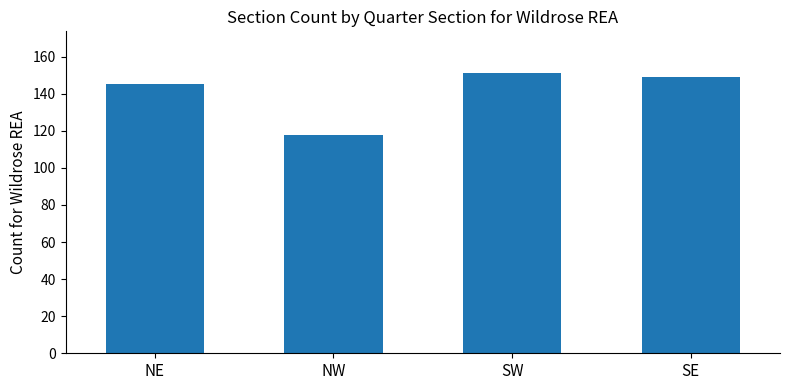

Approximately how many times larger is the value at SW compared to NW?

1.3